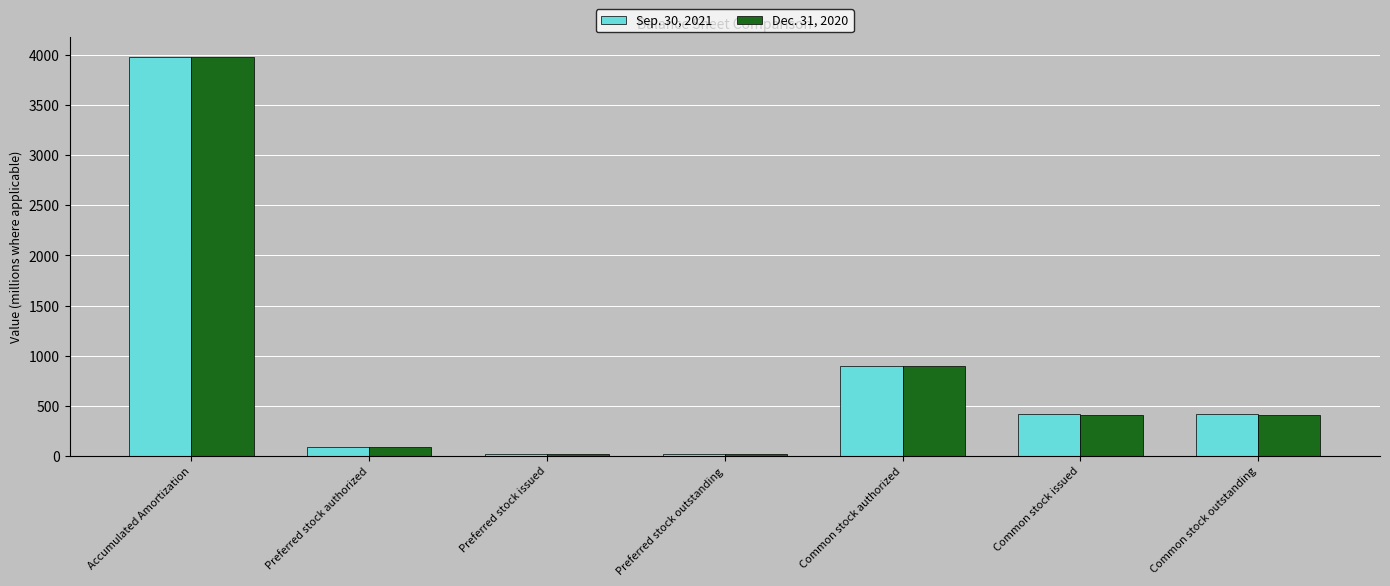

What is the minimum value for Dec. 31, 2020?

21.0